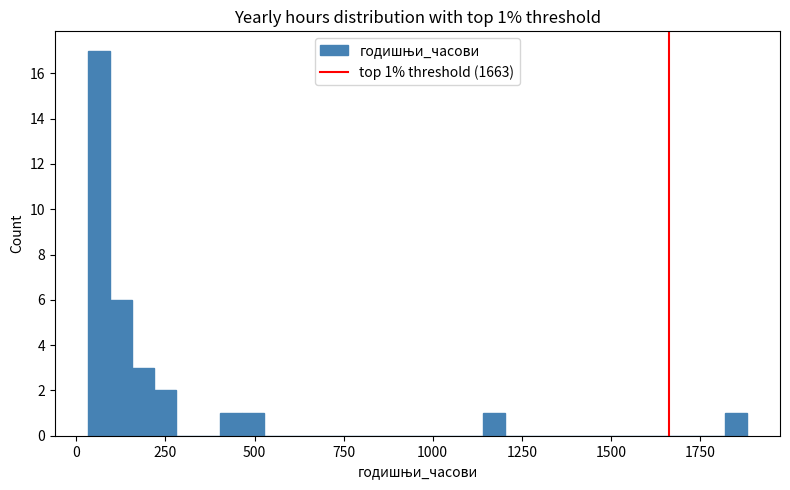

Read against the x-axis, roughly where is the centre of the tallest bar?

50